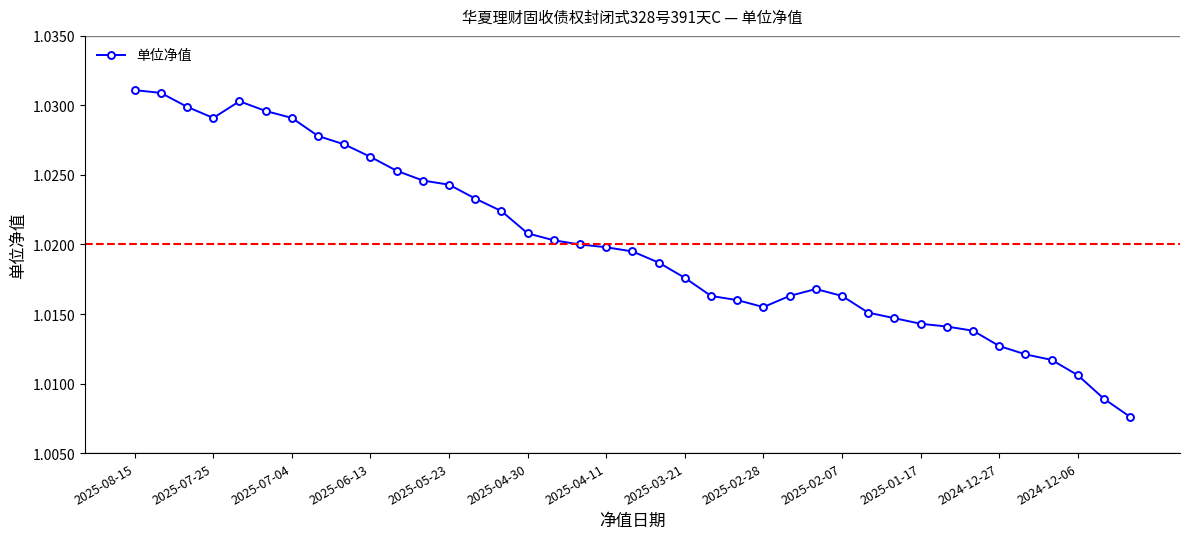

How many values are between 1 and 2?

39